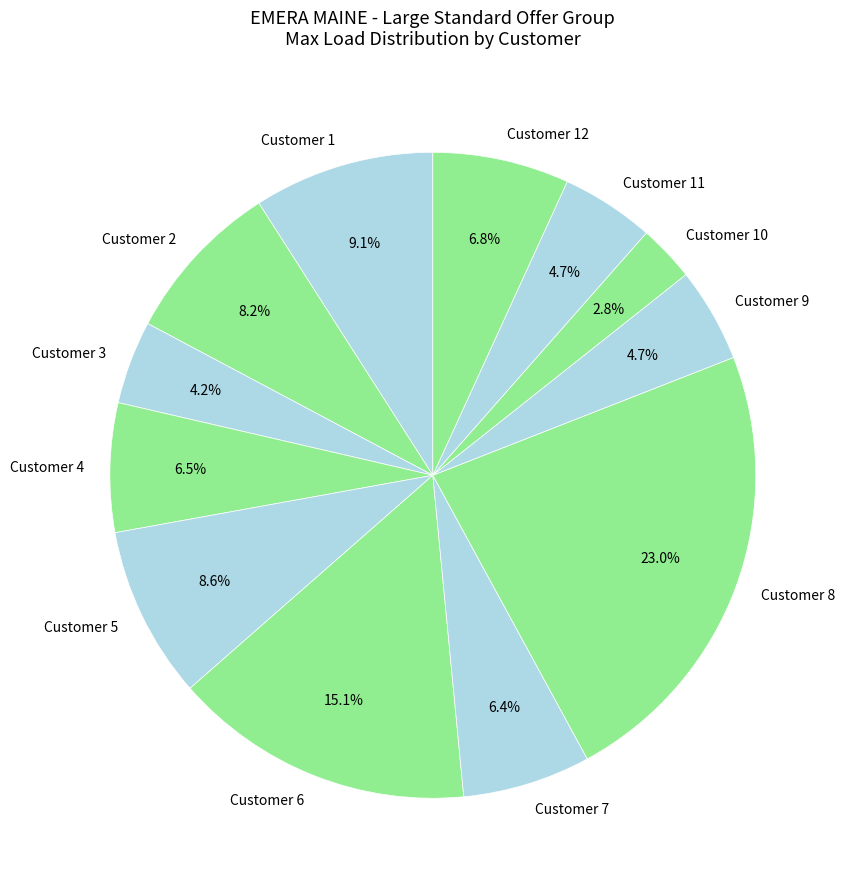

Approximately how many times larger is the value at Customer 4 compared to Customer 10?

2.3